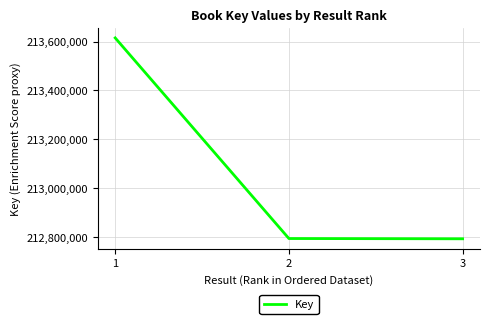

Is it true that the value at 1 is 124604610?

False